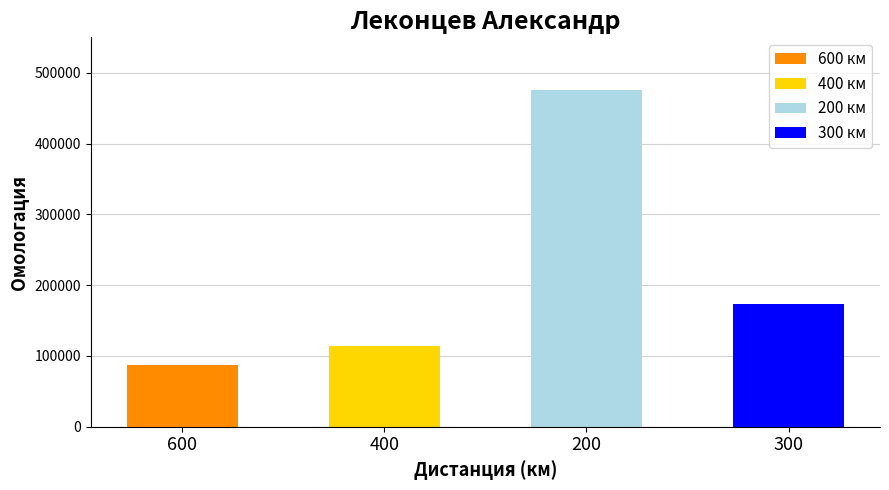

Reading right to left, list all the values displayed in this chart.

300=172758	200=475911	400=114283	600=87025